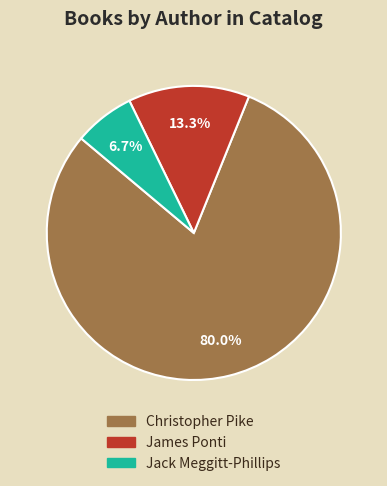

How many segments does this pie chart have?

3